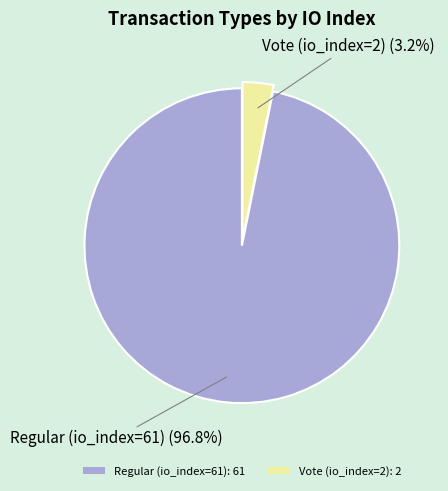

Which slice represents more than half of the pie?

Regular (io_index=61)